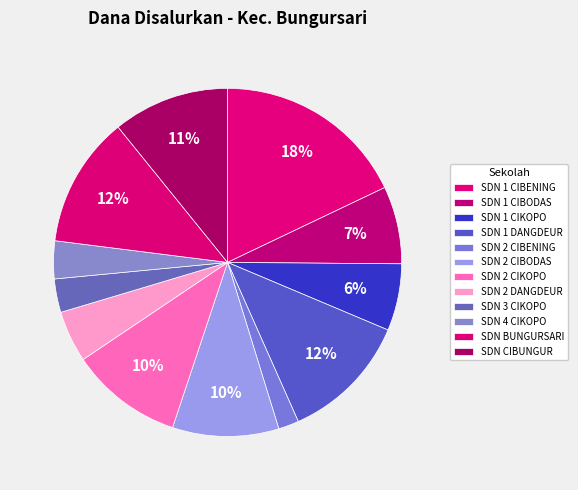

Which category has the smallest portion of the pie?

SDN 2 CIBENING